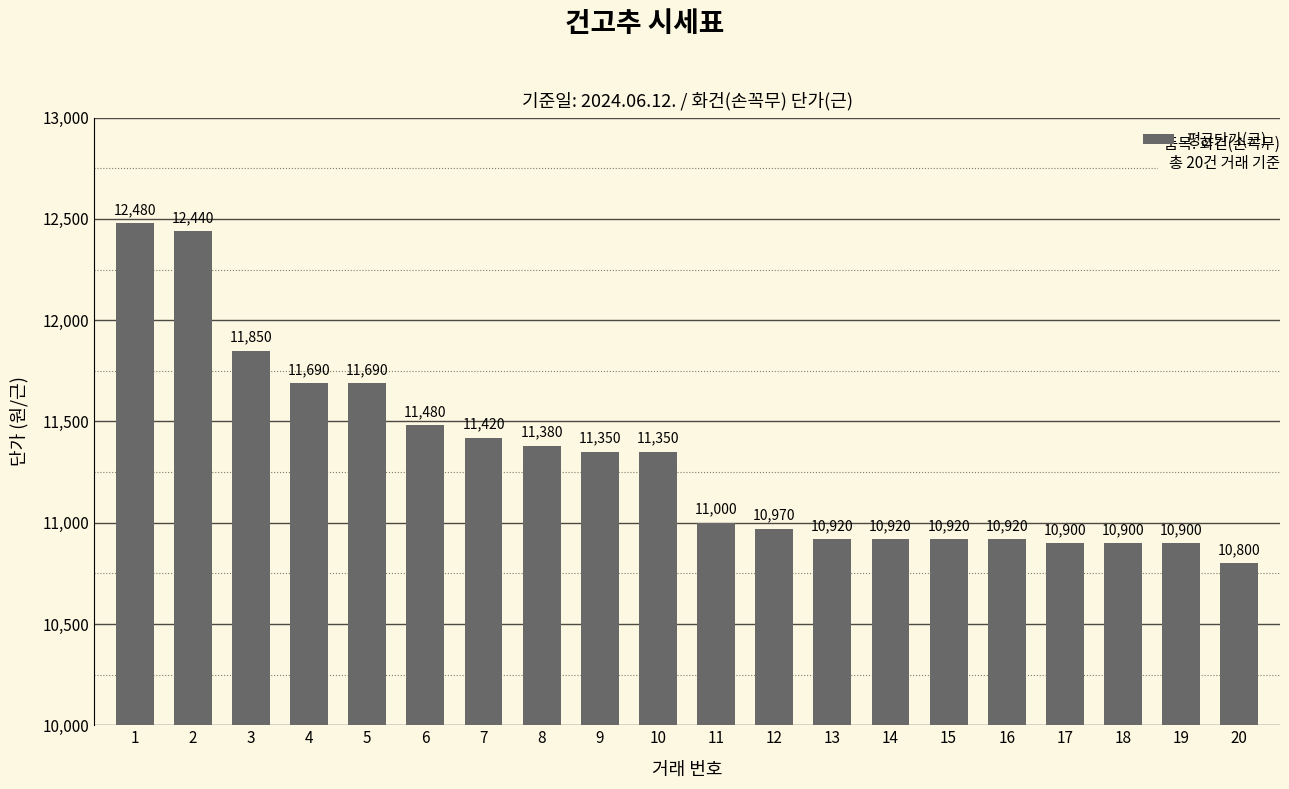

Is it true that the value at 7 is 5580?

False